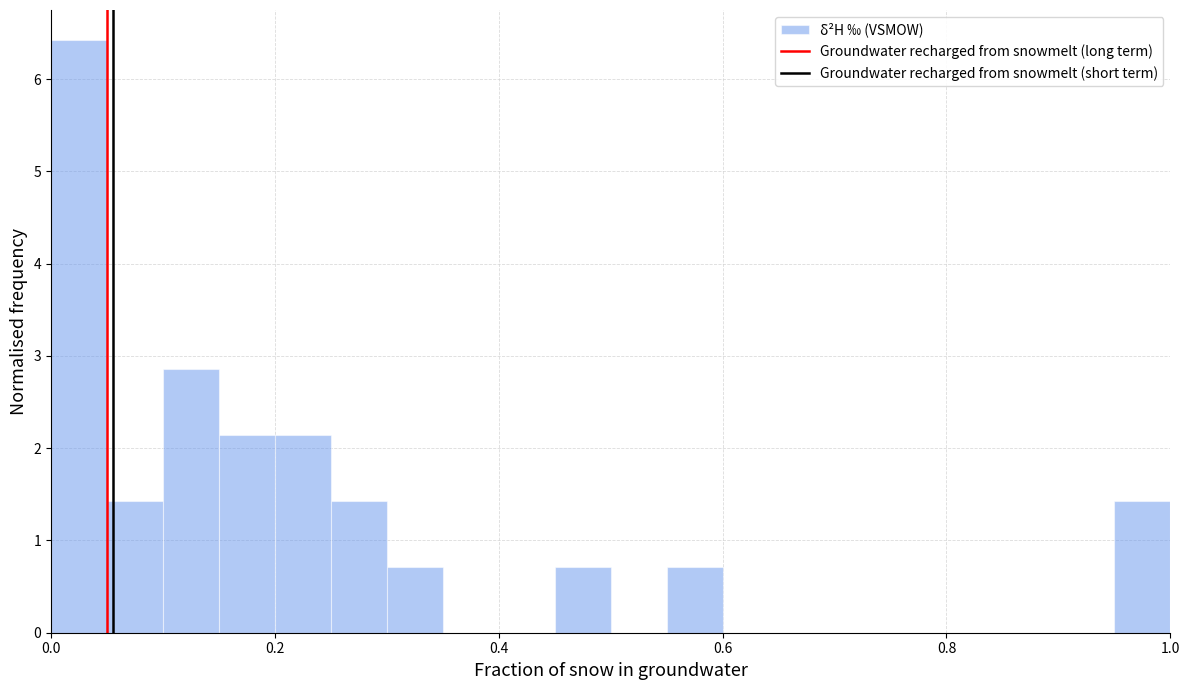

Around what value on the x-axis is the tallest bar? Give the approximate position of its centre, as read against the axis.

0.02